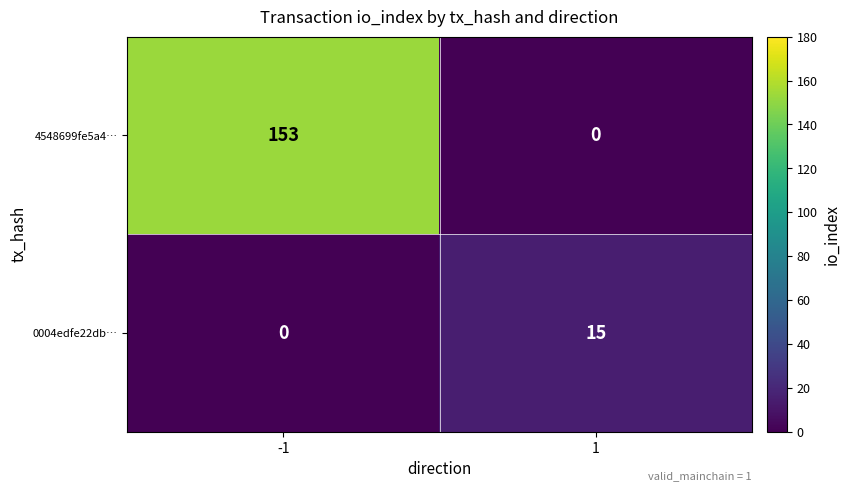

List the series in order of their peak value, highest first.

4548699fe5a4…, 0004edfe22db…